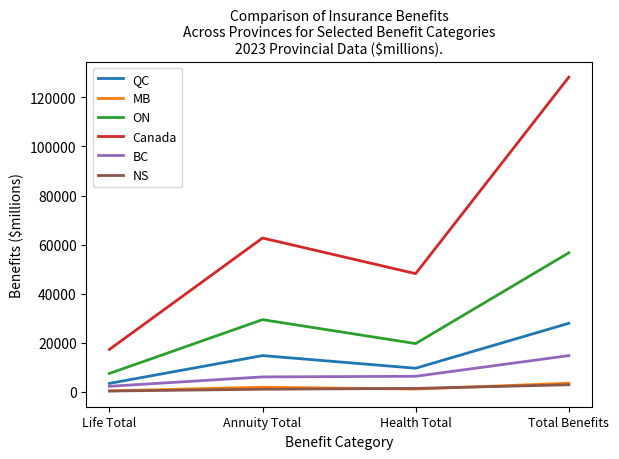

Is the value of Canada at Total Benefits greater than the value of ON at Health Total?

Yes